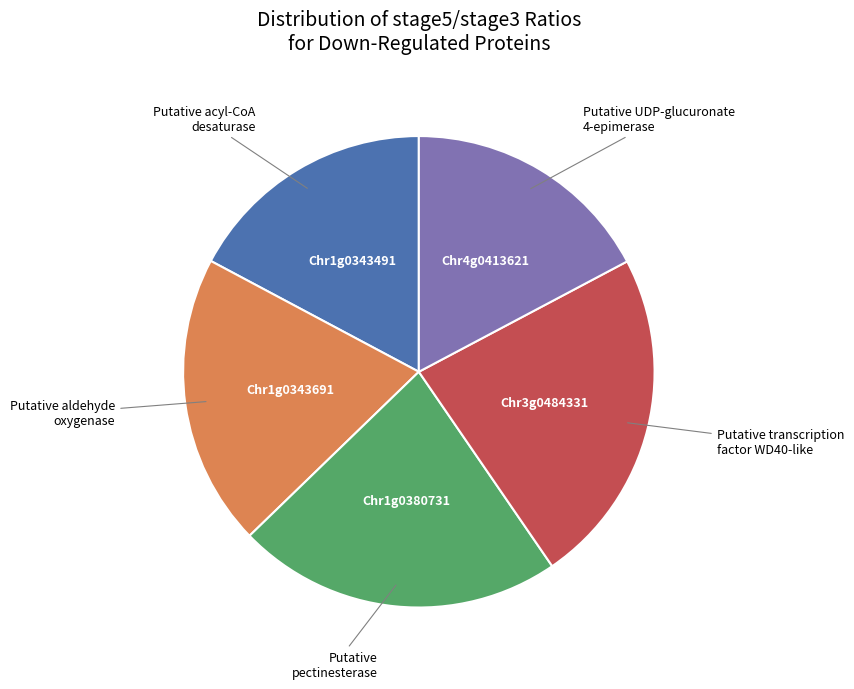

Is there any slice that represents more than half of the pie?

No